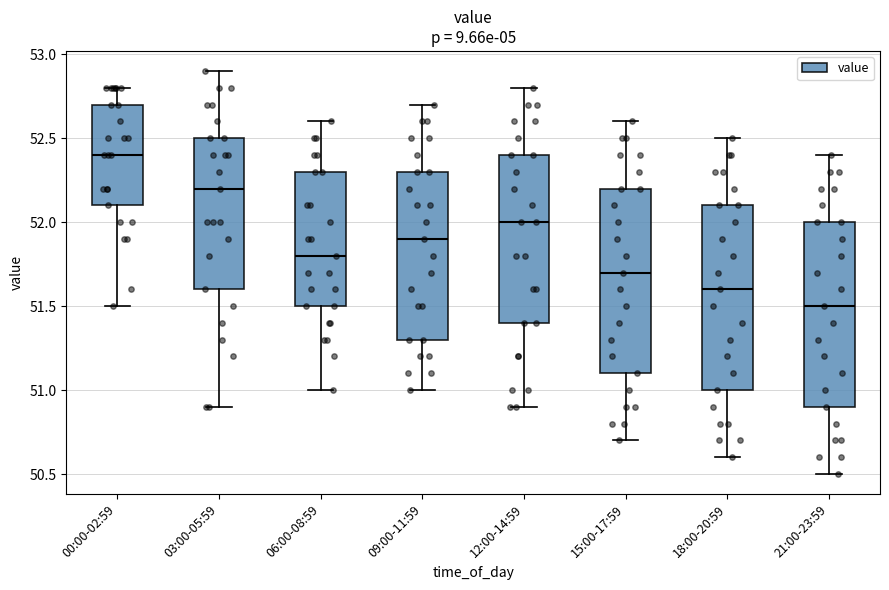

Which box's median line is the lowest?

21:00-23:59